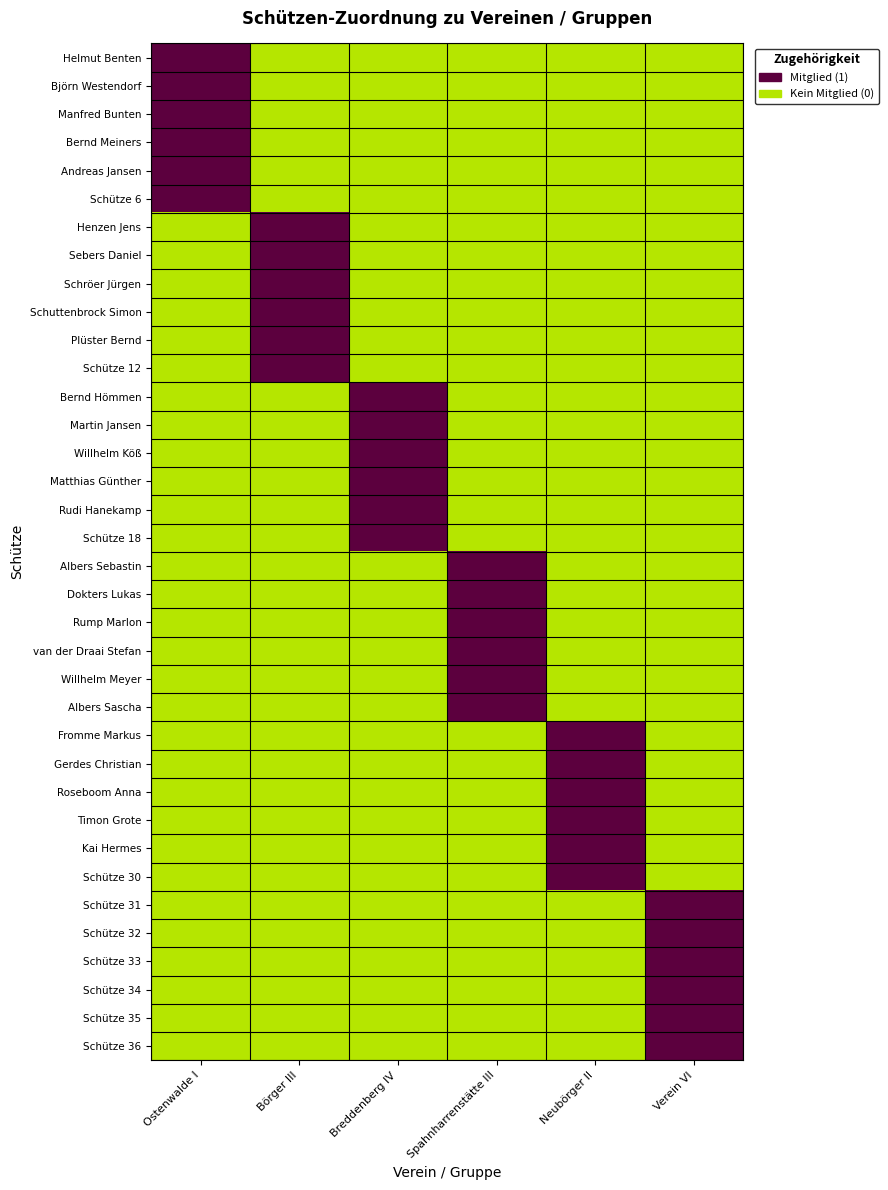

What is the greatest value displayed?

1